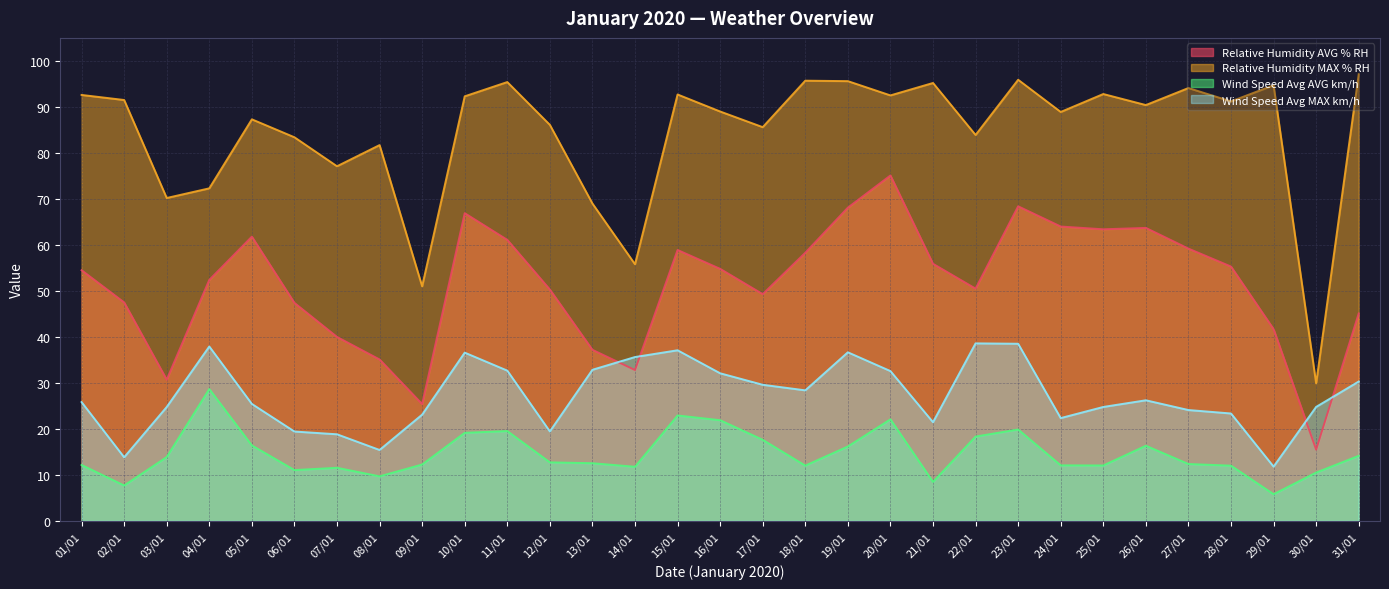

What is the sum of the Wind Speed Avg MAX km/h values at 24/01 and 28/01?

45.7